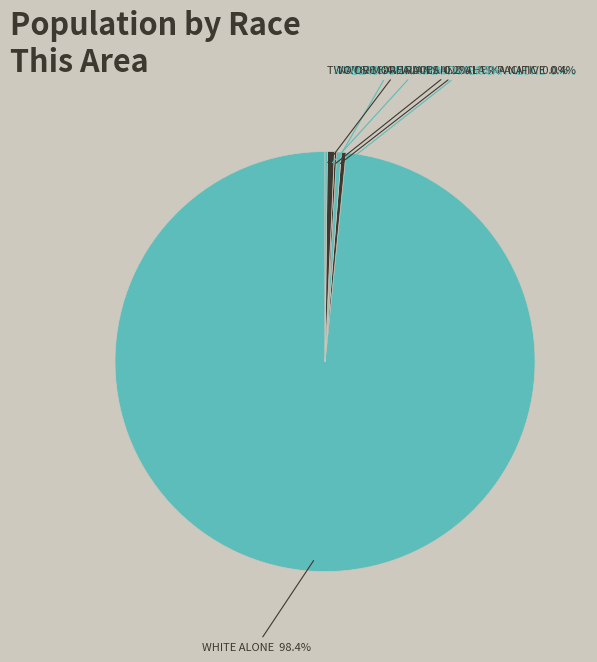

To the nearest percent, what is the average slice percentage?

14%